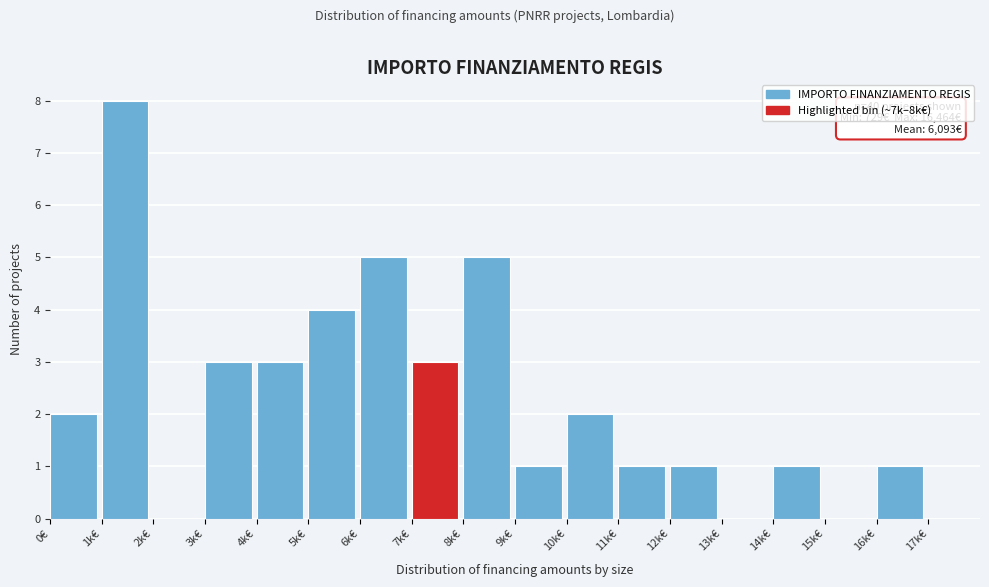

Reading left to right, transcribe all the data shown in this chart.

0€=2	1k€=8	2k€=0	3k€=3	4k€=3	5k€=4	6k€=5	7k€=3	8k€=5	9k€=1	10k€=2	11k€=1	12k€=1	13k€=0	14k€=1	15k€=0	16k€=1	17k€=0